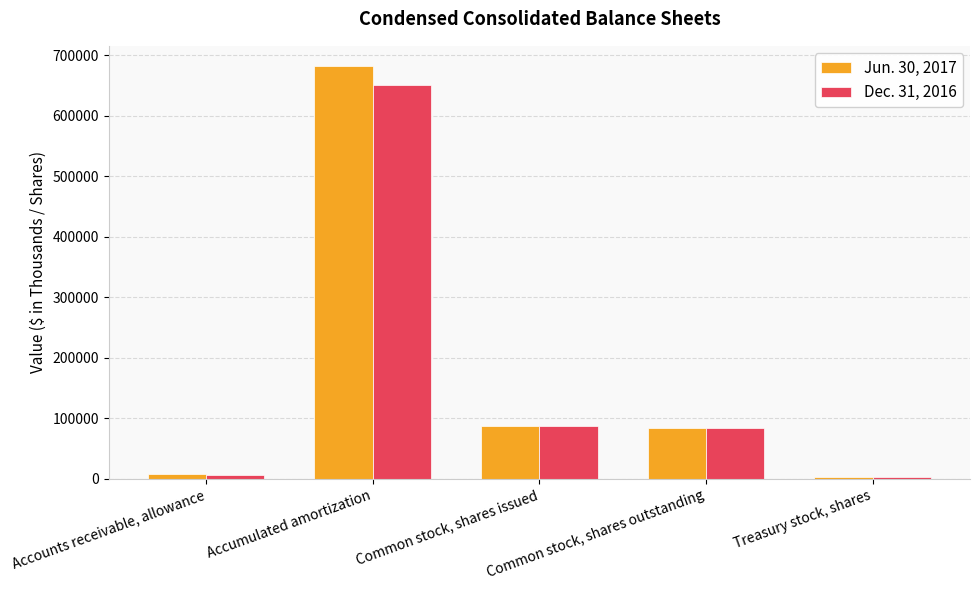

Which series has the largest range (max minus min)?

Jun. 30, 2017